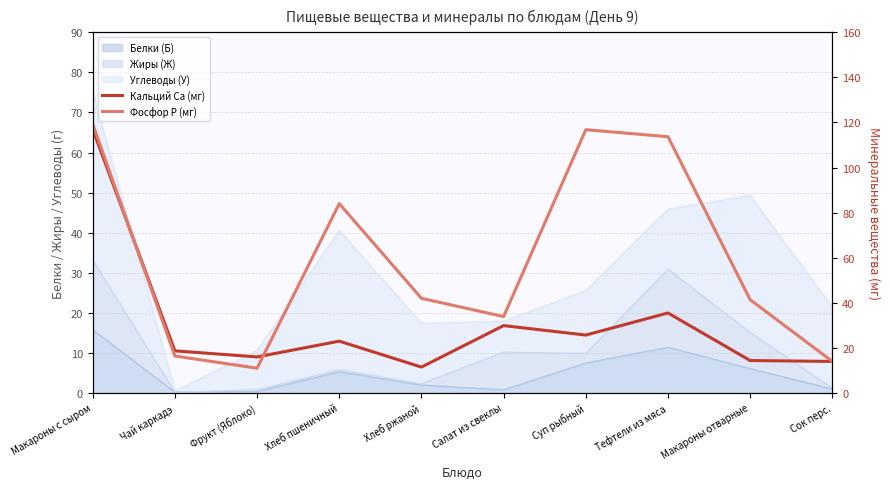

The value of Кальций Ca (мг) at Макароны отварные is 25.5. True or false?

False